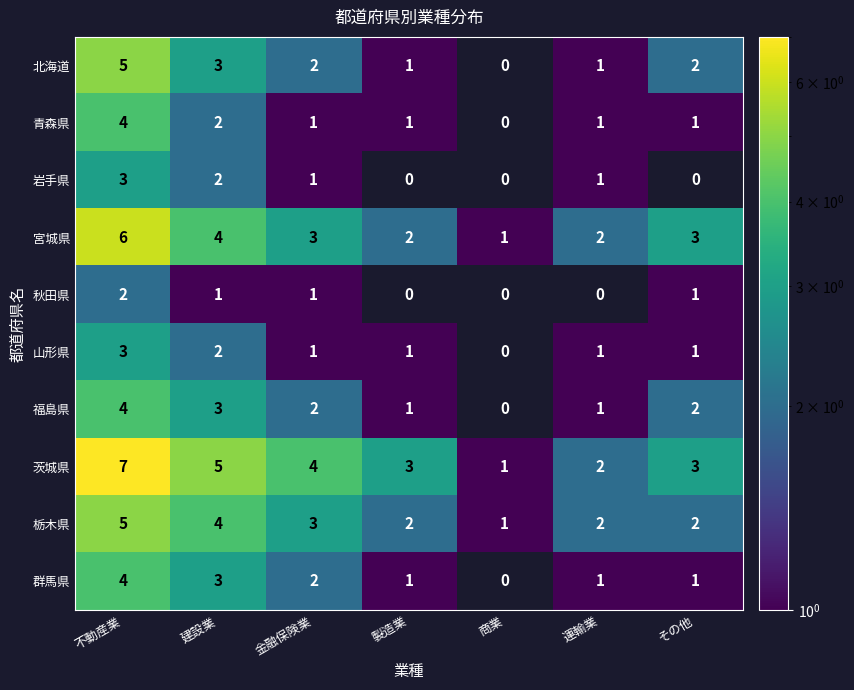

At which label does 茨城県 first exceed 3?

不動産業